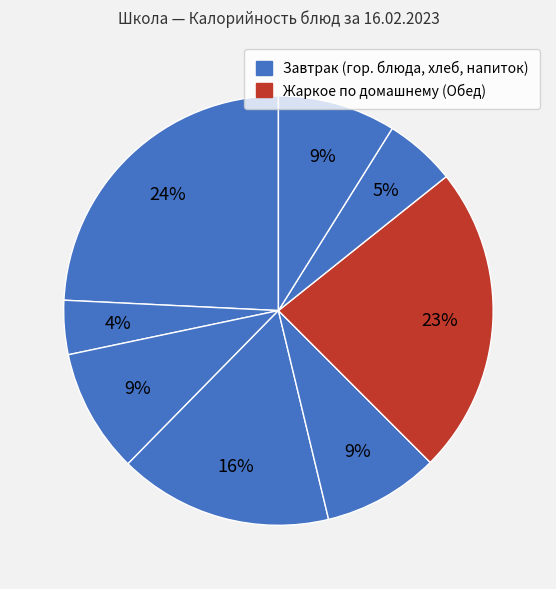

To the nearest percent, what is the difference between the largest and smallest slice percentages?

20%